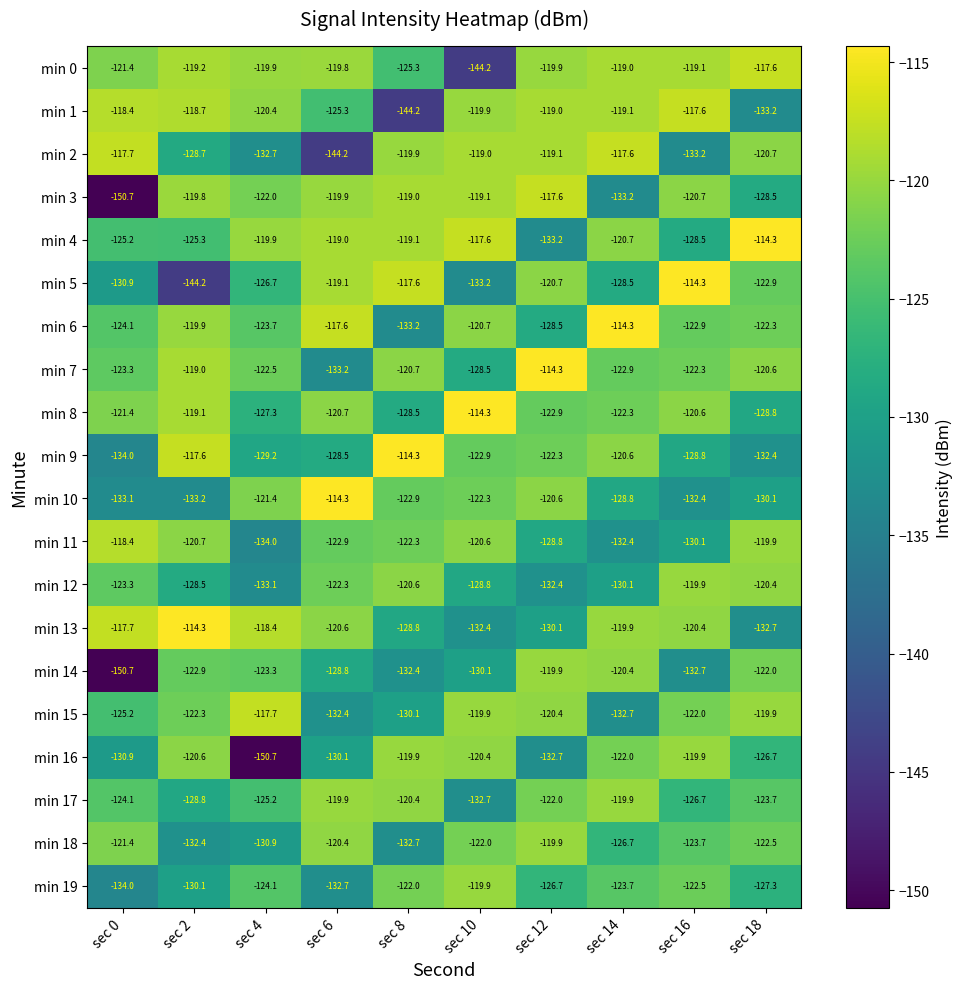

What is the total value across all series at sec 16?

-2478.3